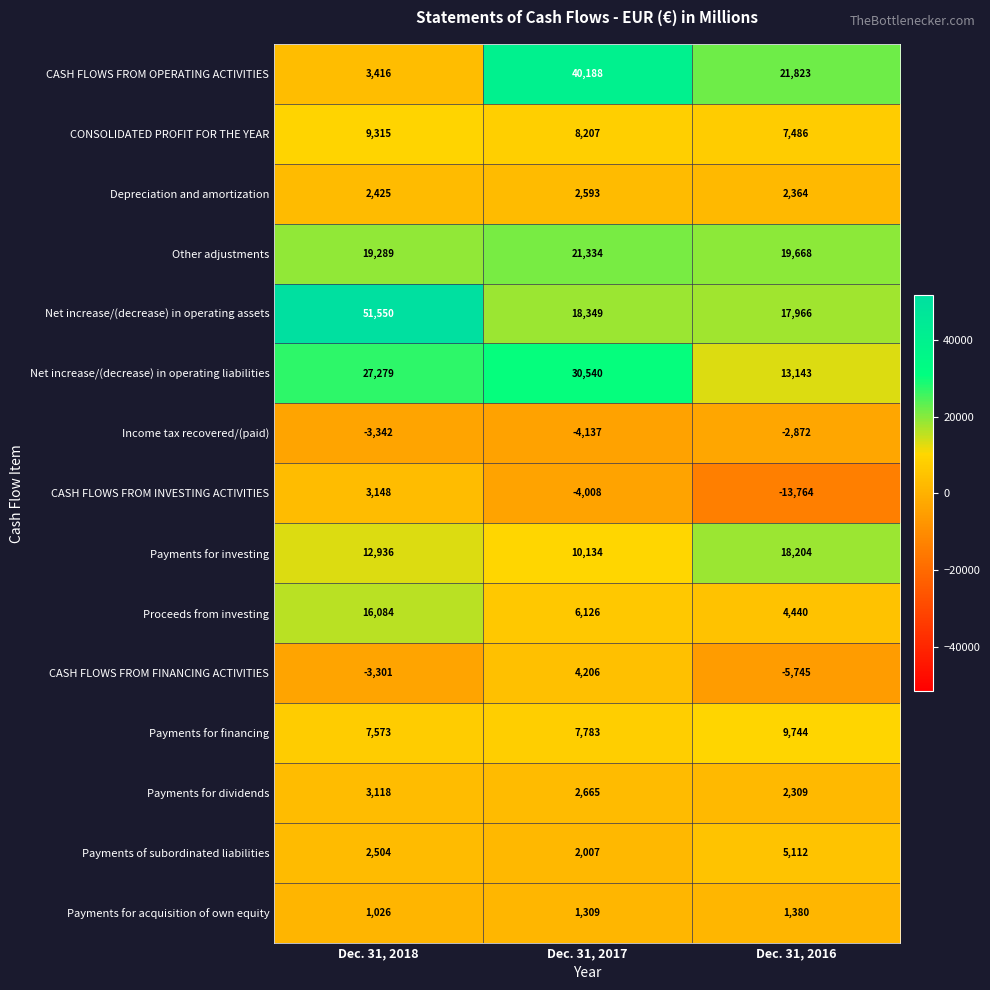

What is the total value across all series at Dec. 31, 2017?

147296